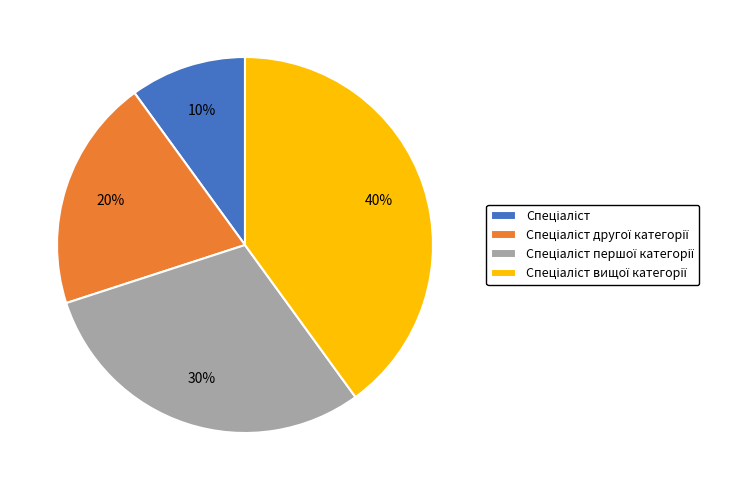

Is there any slice that represents more than half of the pie?

No